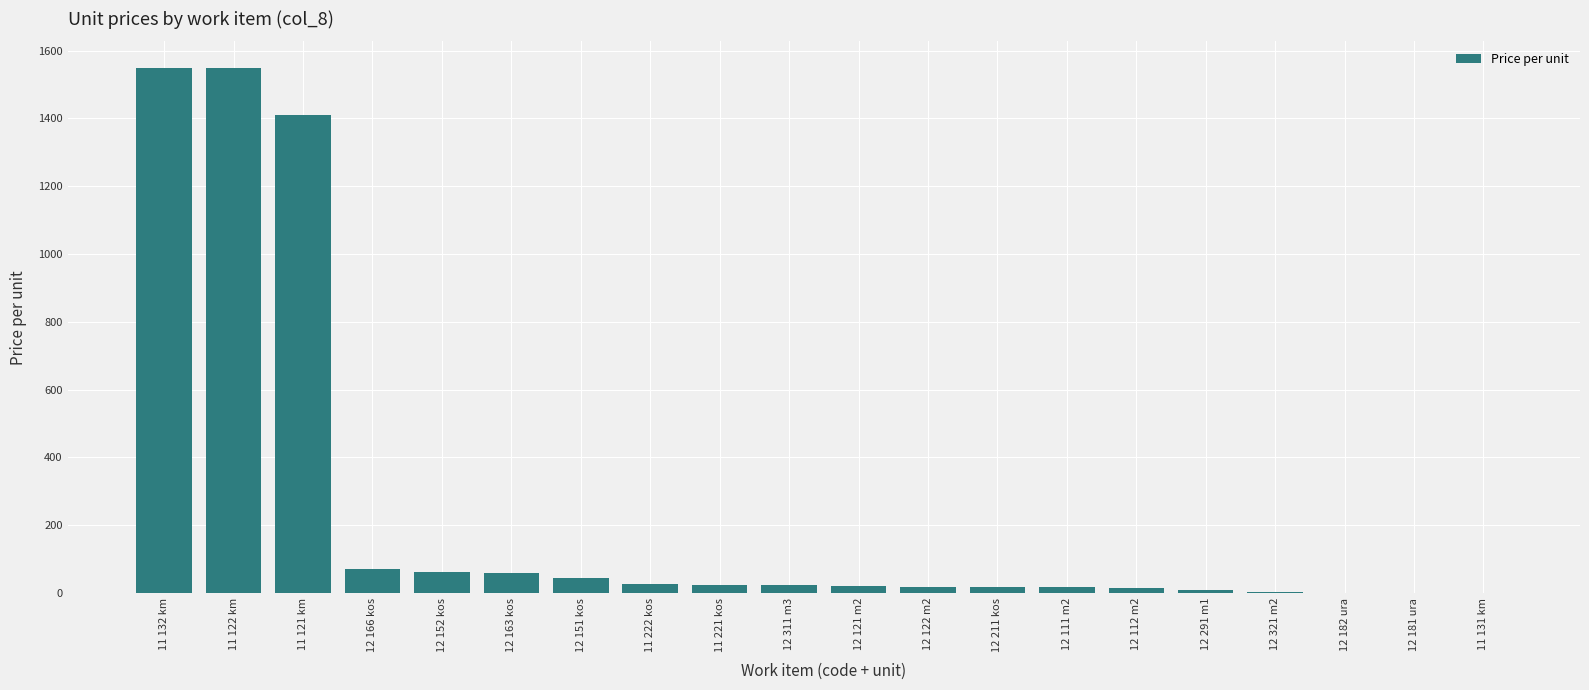

At which label is the value closest to 775?

11 121 km